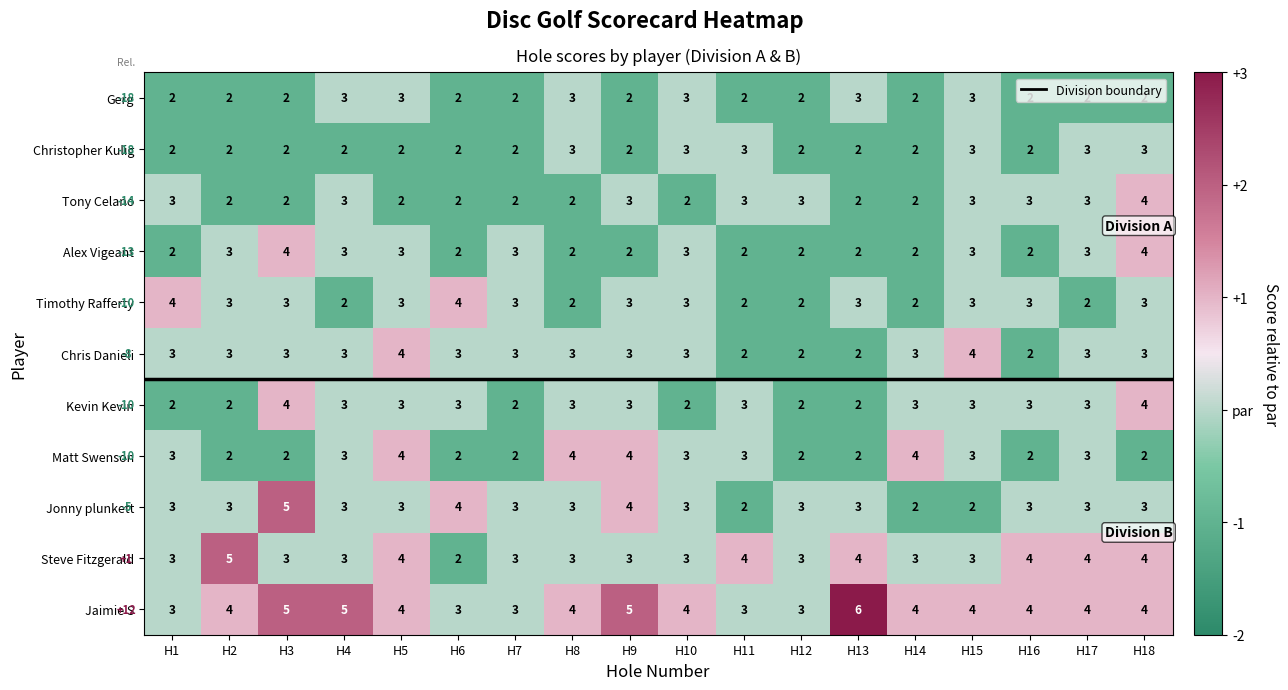

Which series changed the most between H5 and H11?

Chris Danieli